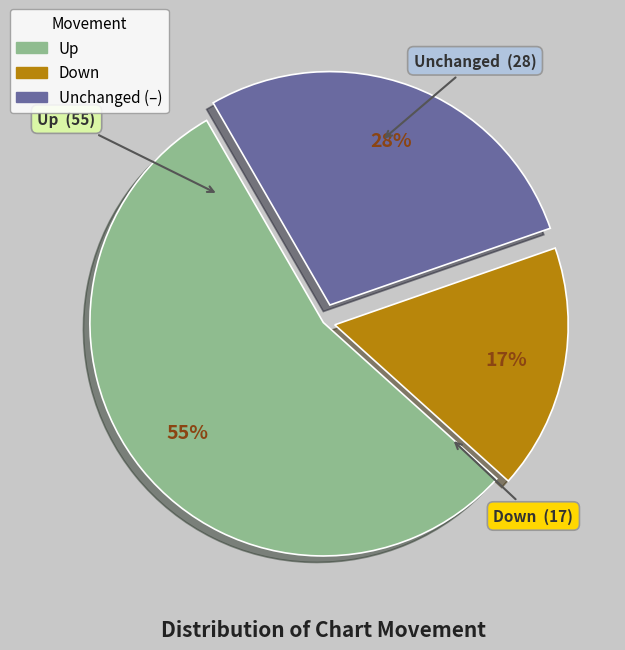

To the nearest percent, what is the average slice percentage?

33%